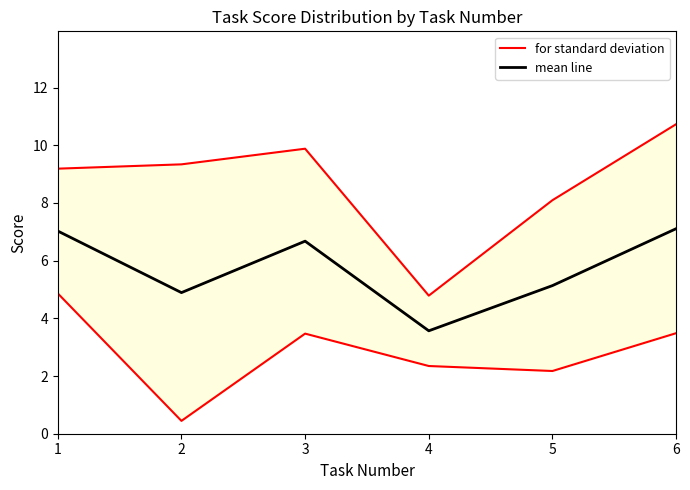

Rank the series at 2 from lowest to highest value.

mean line, for standard deviation